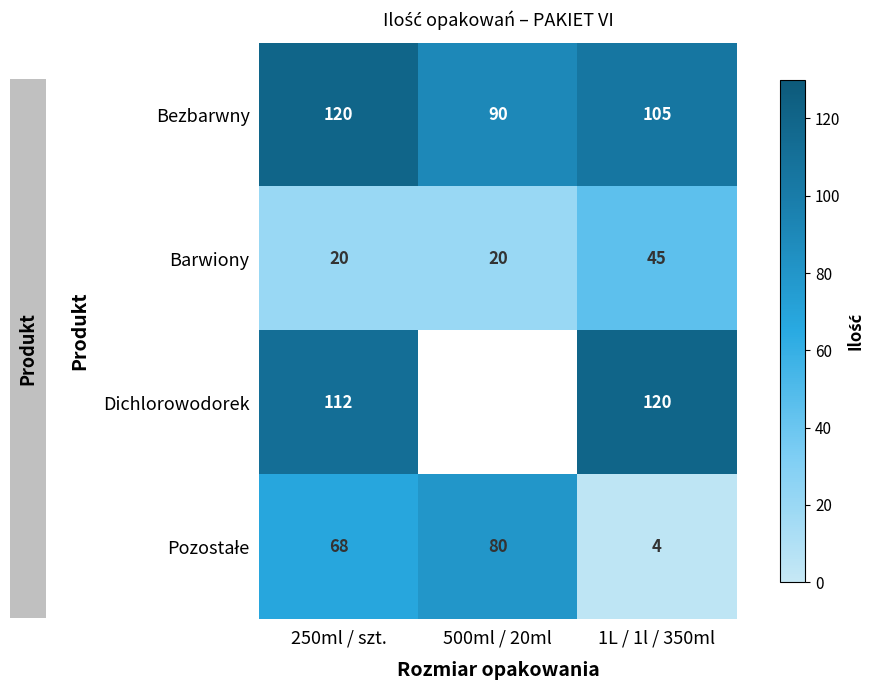

True or false: Barwiony has a value of 13 at 250ml / szt..

False